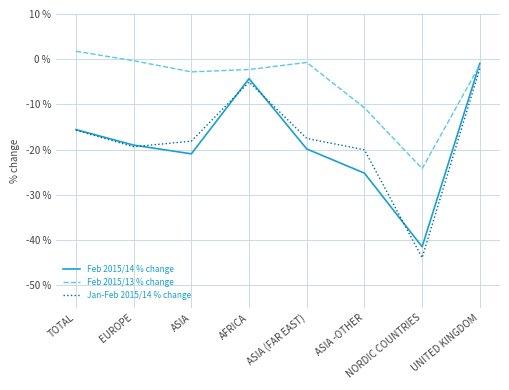

Where is Feb 2015/14 % change nearest to the value -21?

ASIA